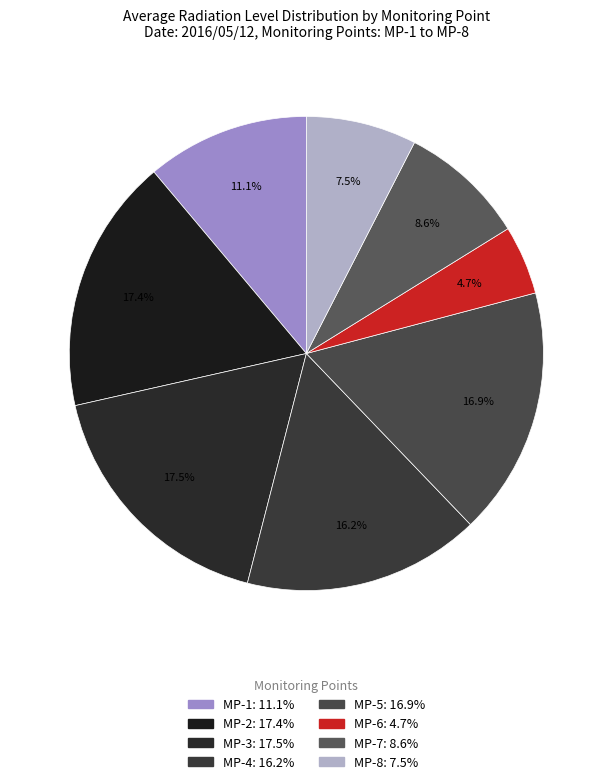

How many slices are in this pie chart?

8